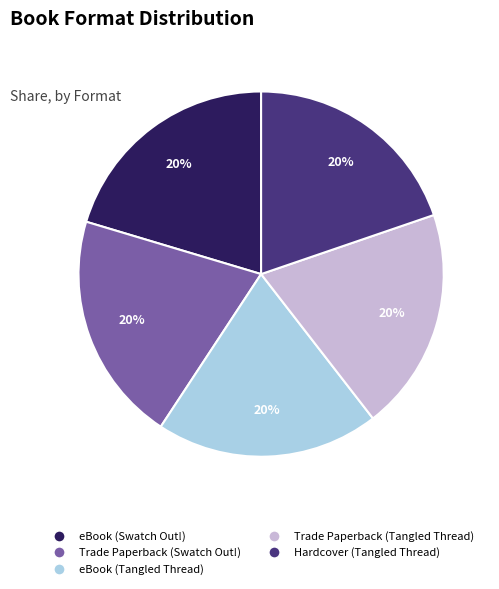

To the nearest percent, what is the average slice percentage?

20%